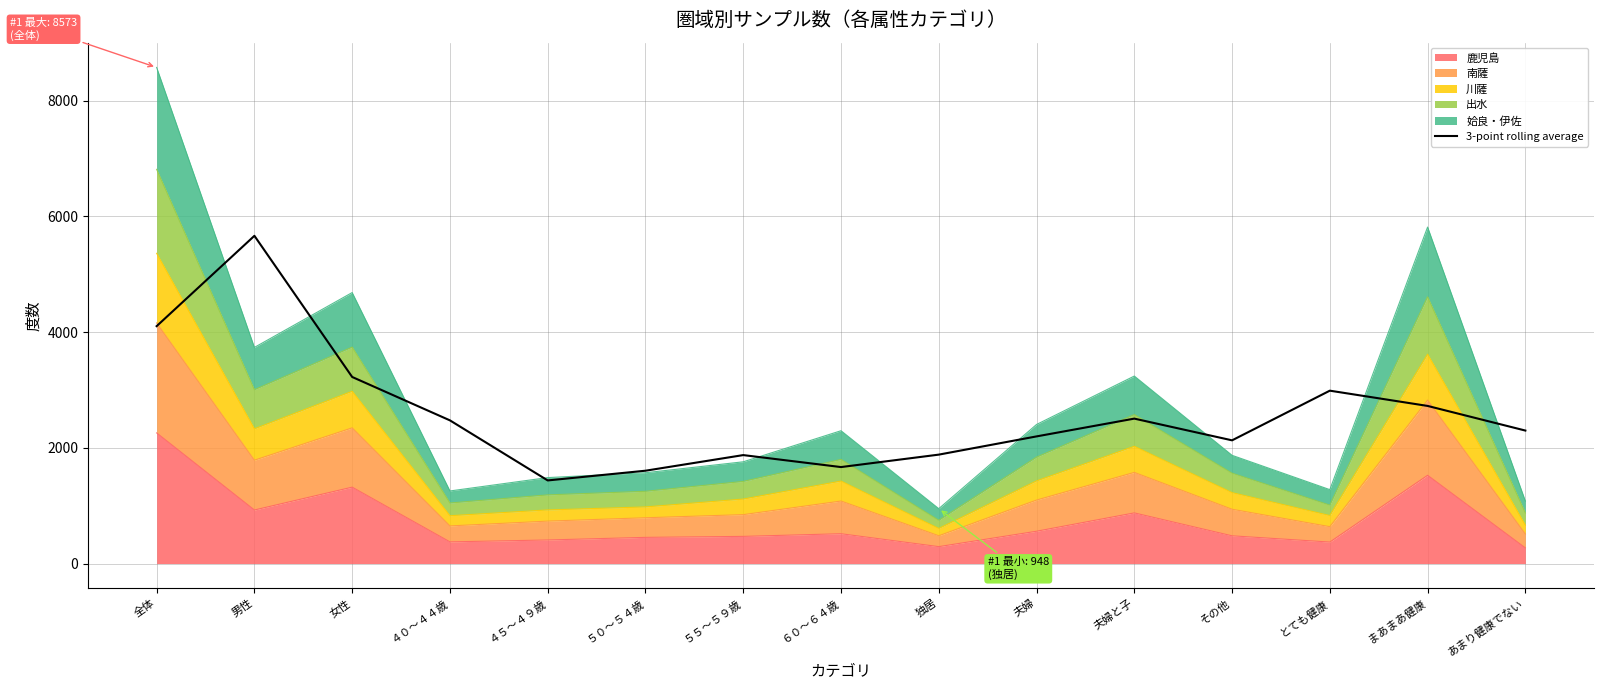

List the labels in order of value, largest first.

男性, 全体, 女性, とても健康, まあまあ健康, 夫婦と子, ４０～４４歳, あまり健康でない, 夫婦, その他, 独居, ５５～５９歳, ６０～６４歳, ５０～５４歳, ４５～４９歳